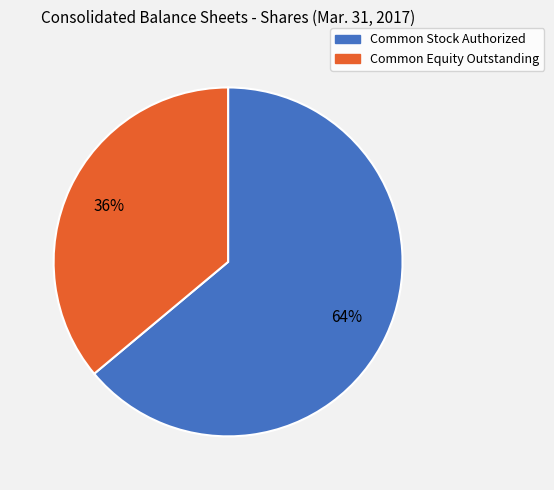

What is the smallest slice in the pie chart?

Common Equity Outstanding